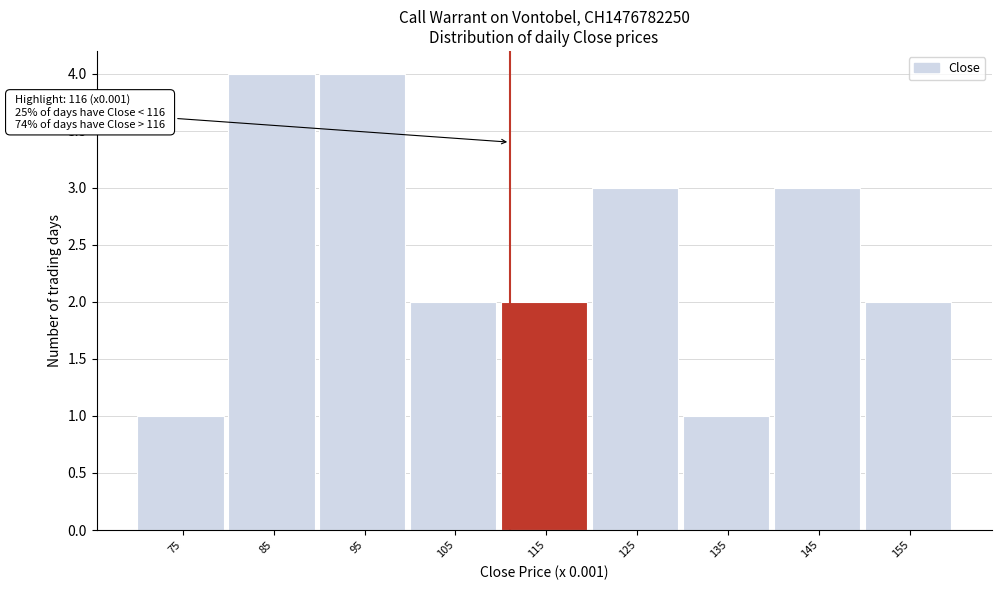

Reading right to left, transcribe all the data shown in this chart.

155=2	145=3	135=1	125=3	115=2	105=2	95=4	85=4	75=1